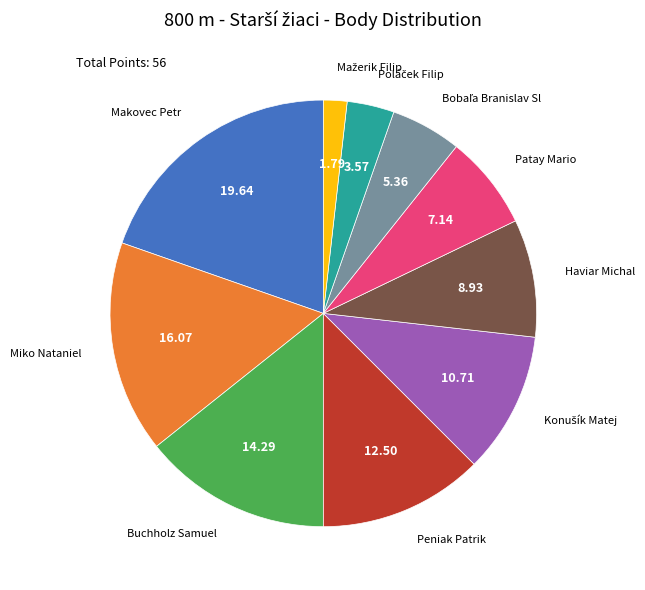

Which has a higher value, Patay Mario or Makovec Petr?

Makovec Petr